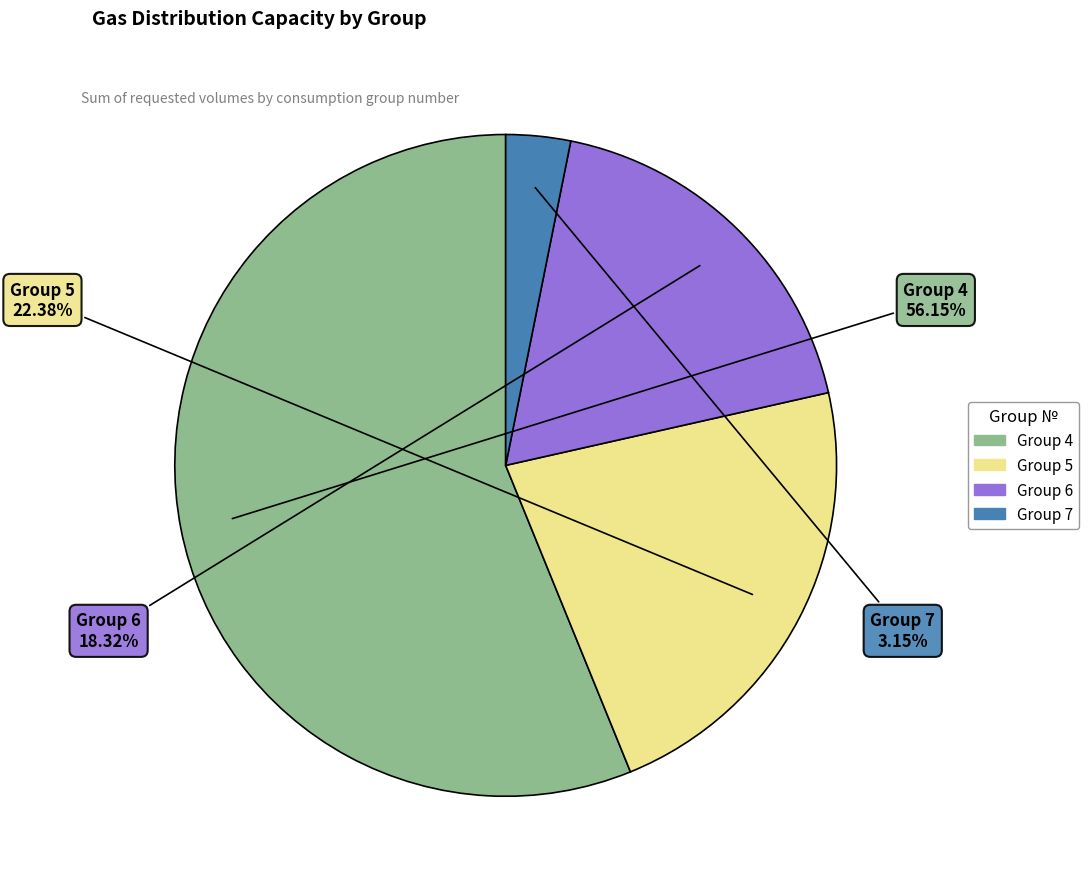

Is there any slice that represents more than half of the pie?

Yes